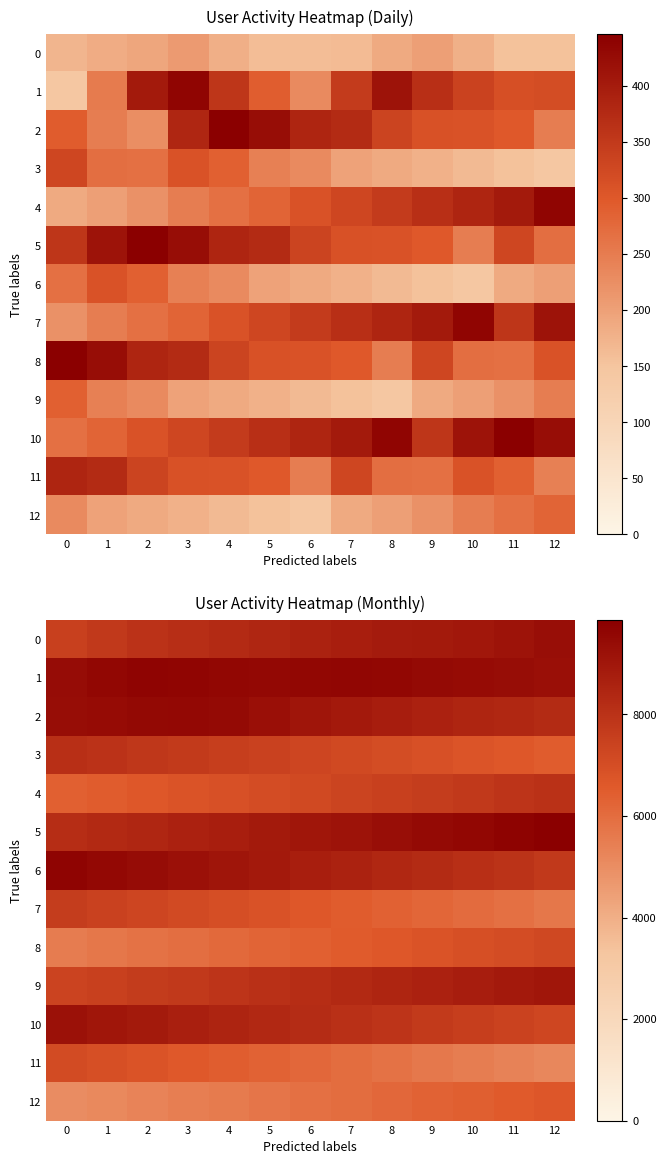

At which category is the sum across all series the highest?

3